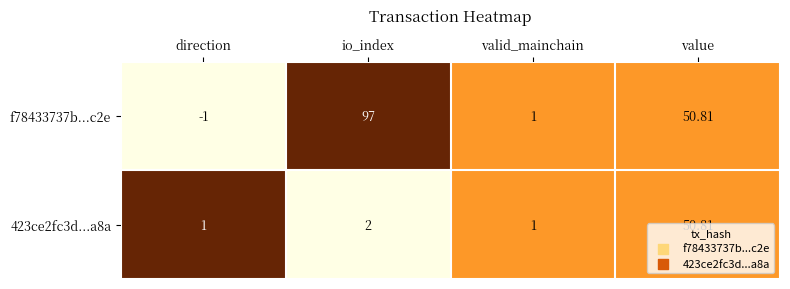

At which label is f78433737b...c2e closest to 48?

value